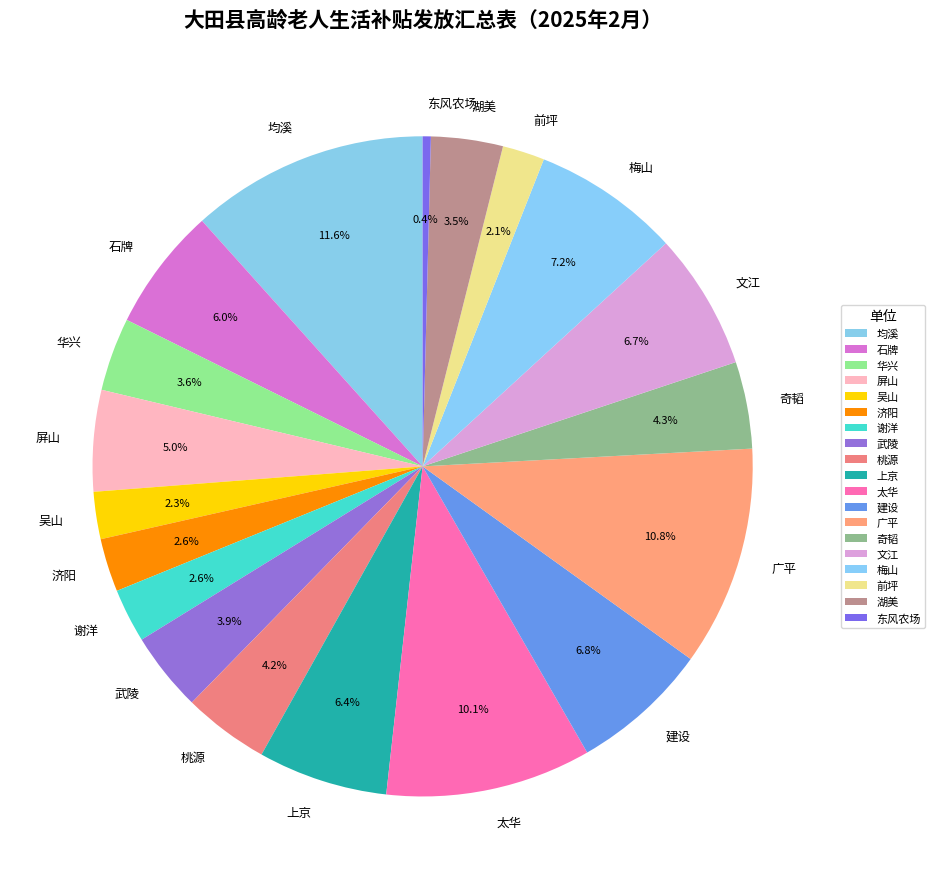

What percentage is the 华兴 slice, to the nearest percent?

4%